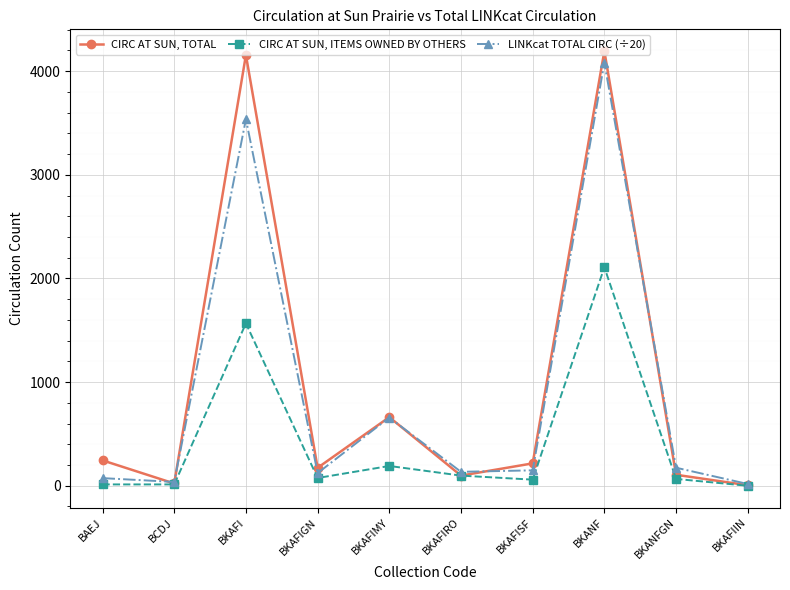

Does the chart have visible grid lines?

Yes